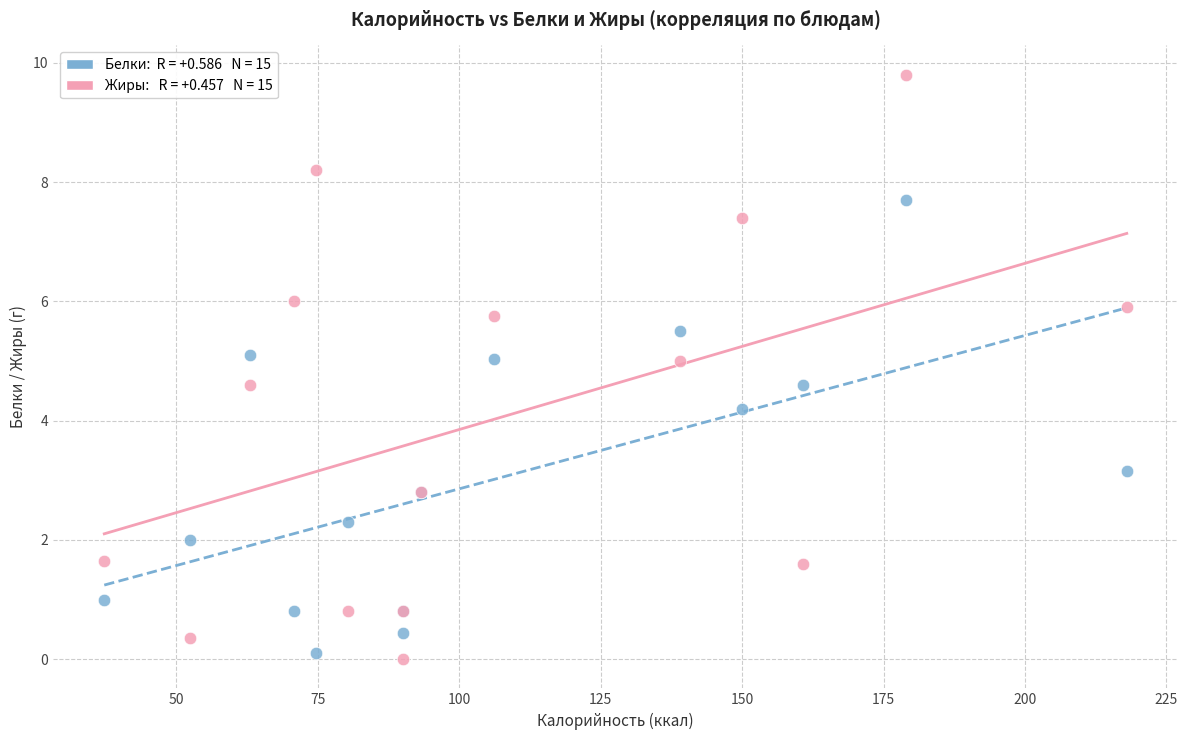

Across all series, what Y value is closest to 4?

4.2